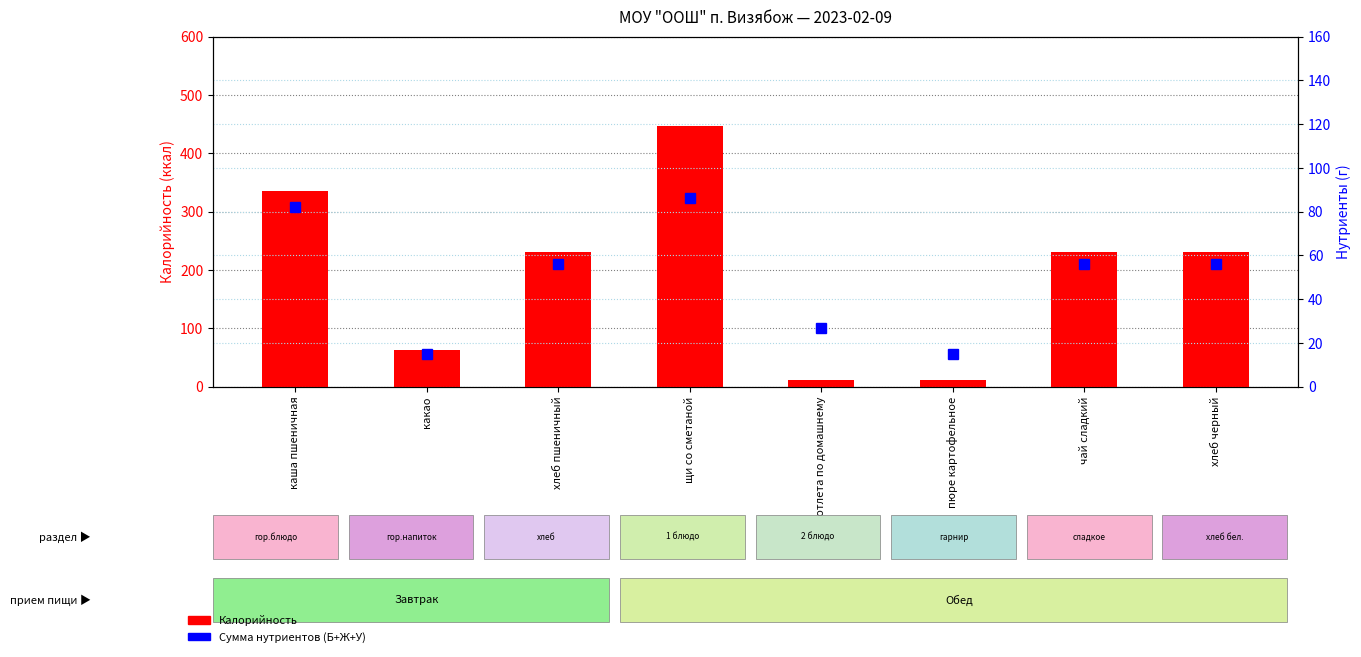

Rank the series at хлеб черный from lowest to highest value.

Сумма нутриентов, Калорийность